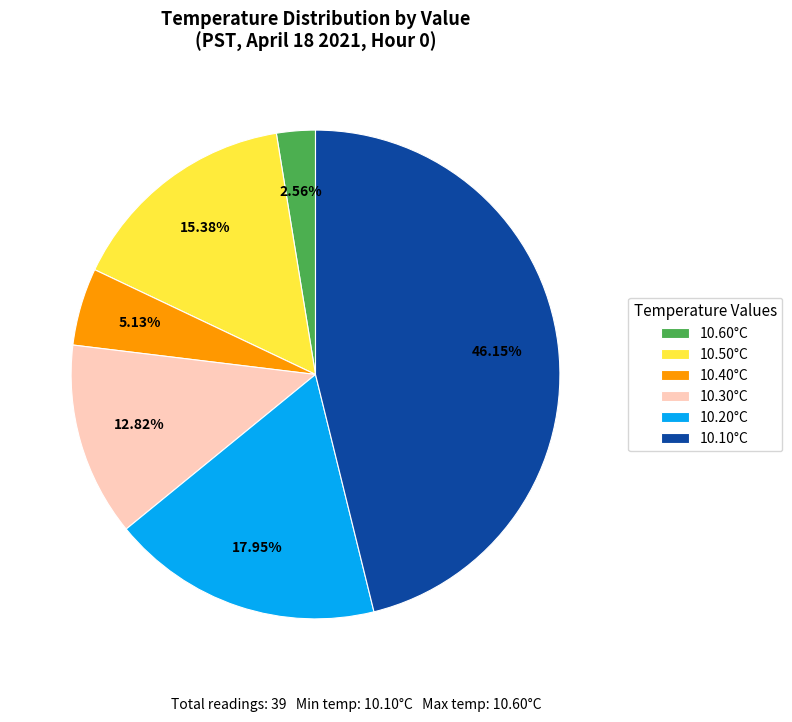

Rank the categories by value from highest to lowest.

10.10°C, 10.20°C, 10.50°C, 10.30°C, 10.40°C, 10.60°C